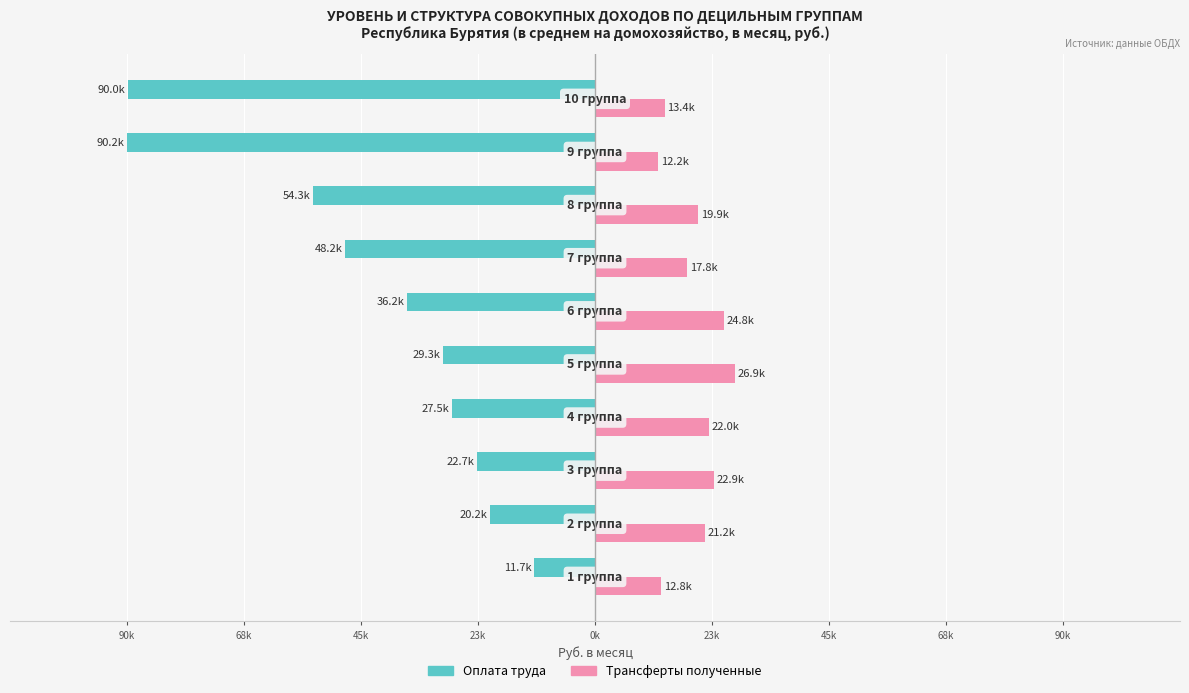

What is the greatest value displayed?

26918.6